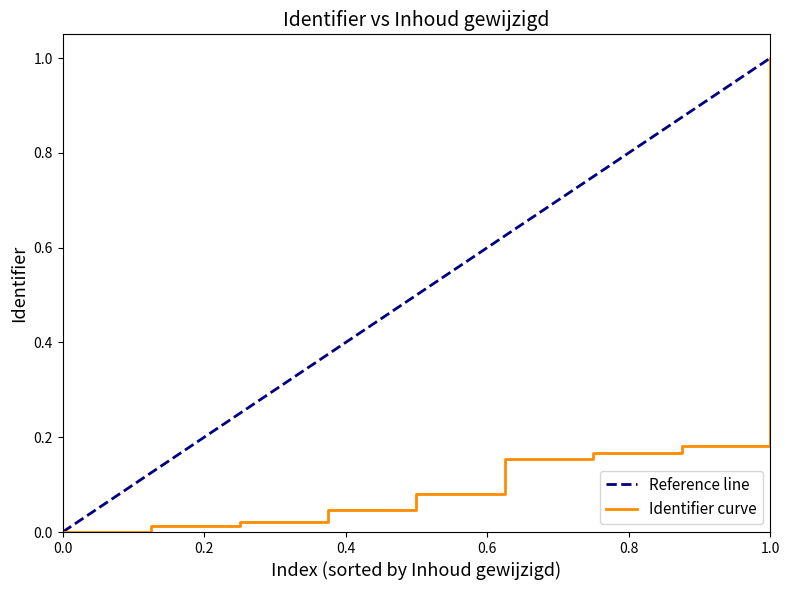

What is the greatest value displayed?

1.0